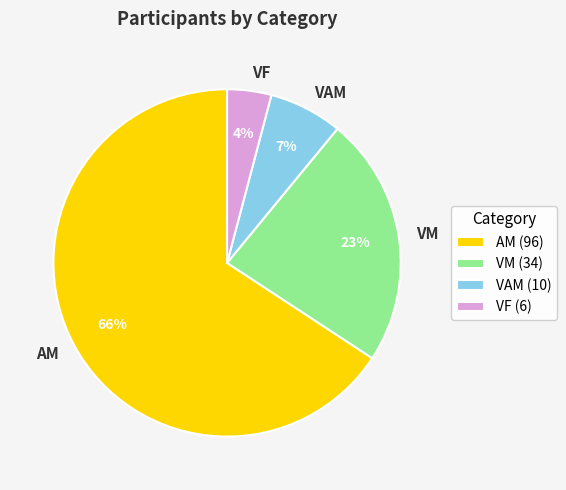

To the nearest percent, what is the difference between the largest and smallest slice percentages?

62%